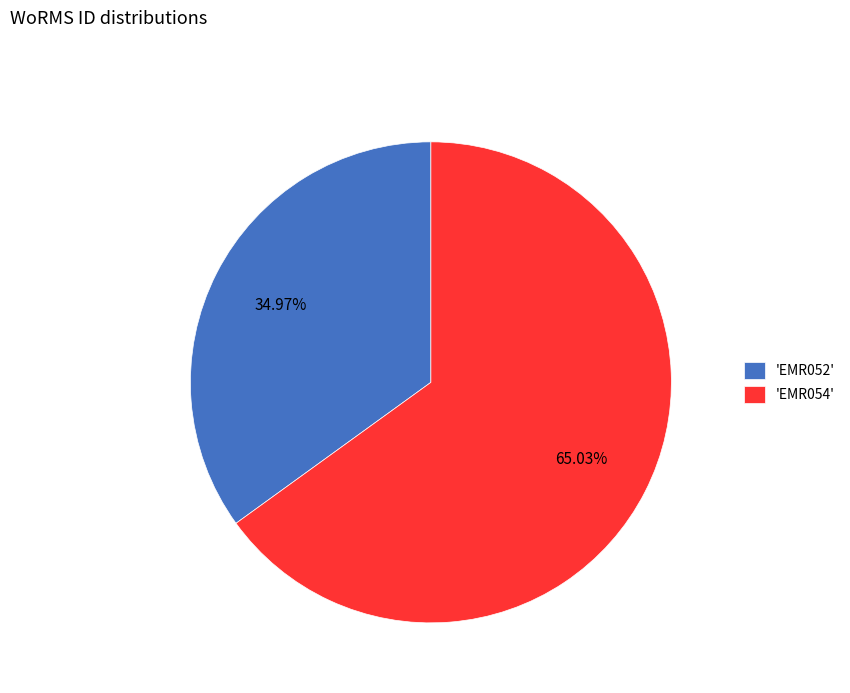

Which has a higher value, 'EMR054' or 'EMR052'?

'EMR054'